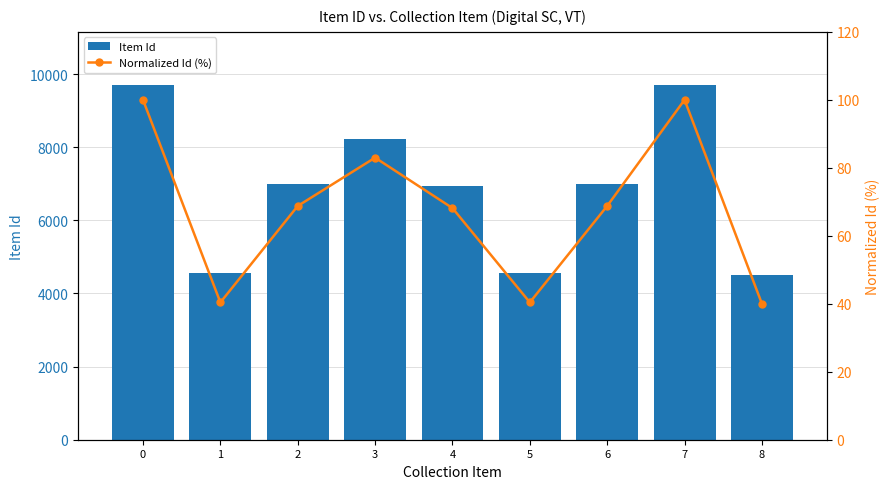

Is it true that Item Id equals 4549.0 at 5?

True